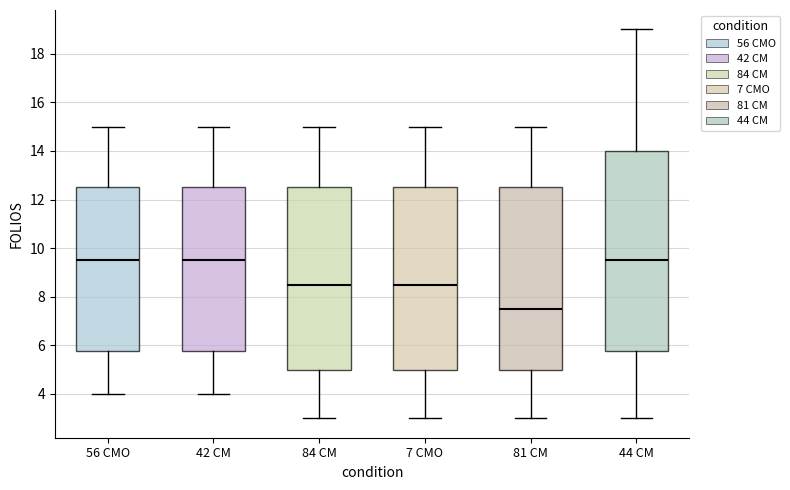

Where does the upper whisker of the box for 84 CM end on the y-axis? The values are not printed on the chart, so give them approximately, as read against the axis.

15.0